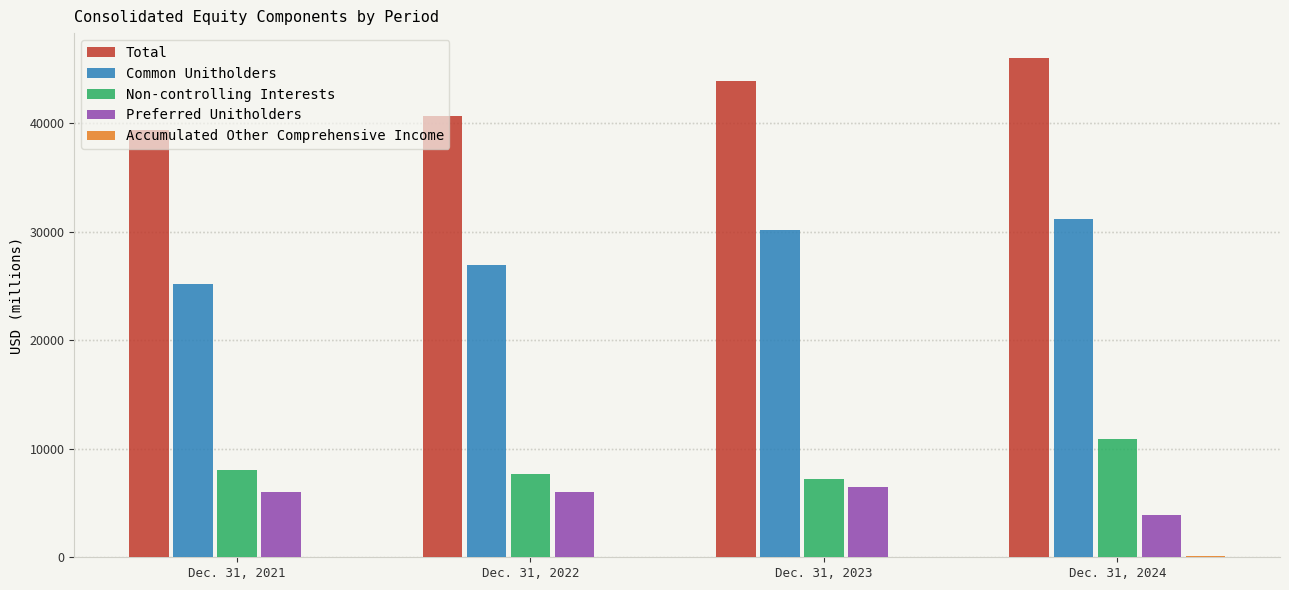

The value of Preferred Unitholders at Dec. 31, 2023 is 6459. True or false?

True